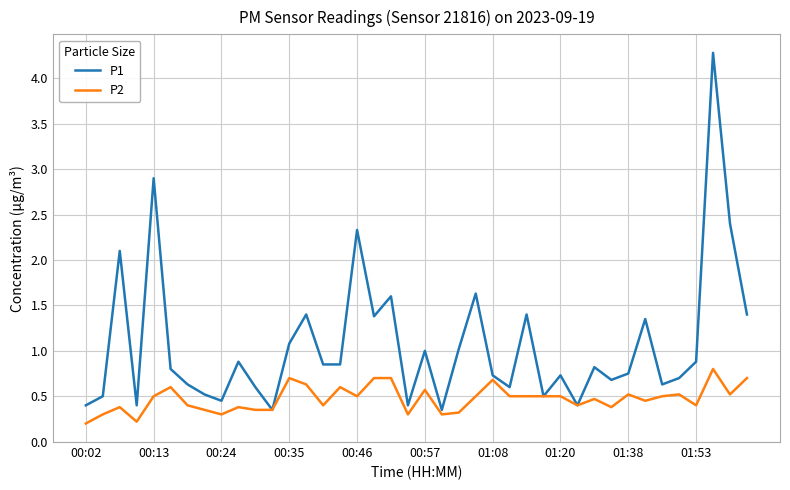

List the series in order of their peak value, highest first.

P1, P2